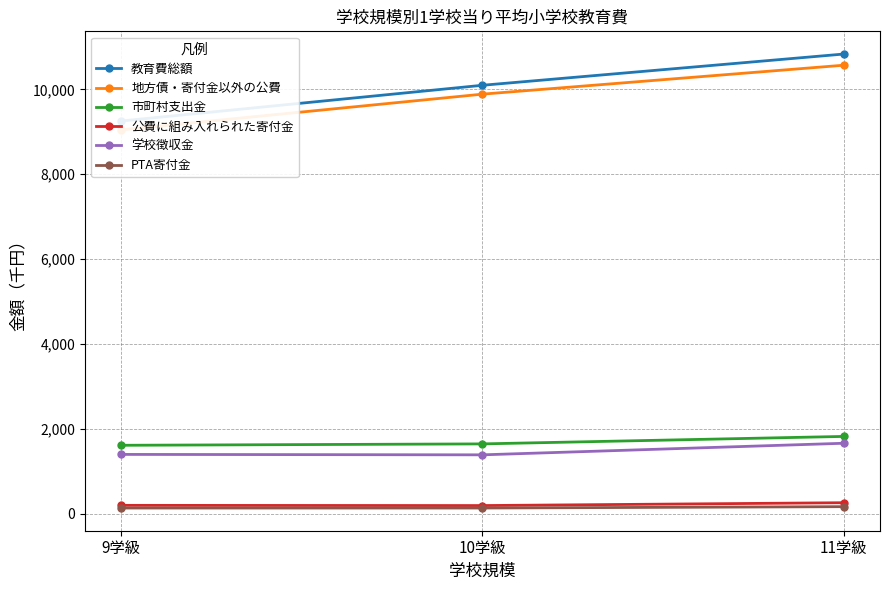

Between 10学級 and 11学級, which series saw the biggest shift?

教育費総額